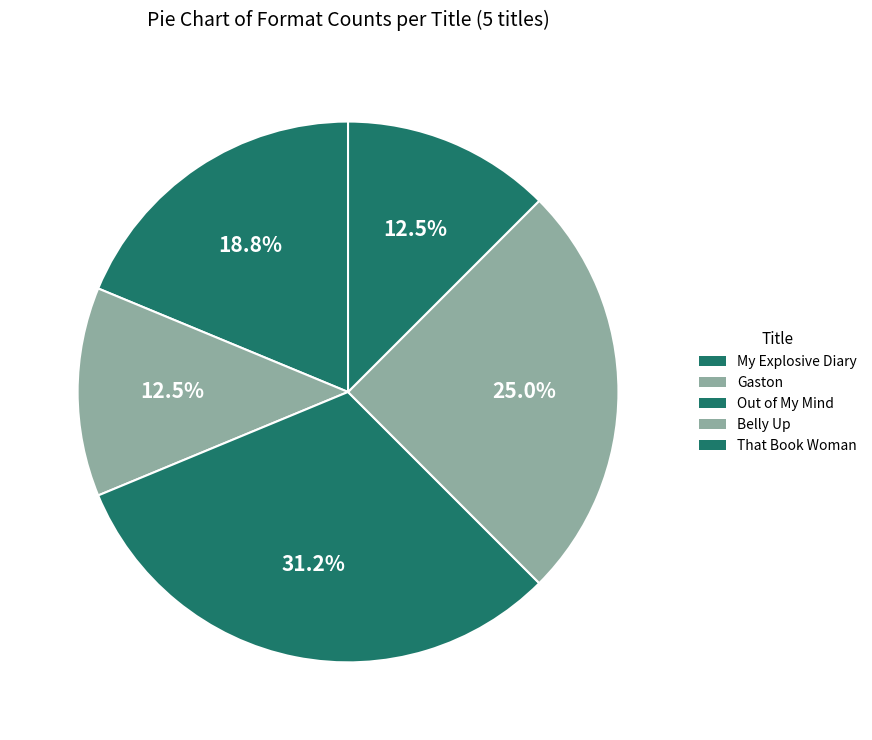

To the nearest percent, what is the difference between the That Book Woman and My Explosive Diary slice percentages?

6%